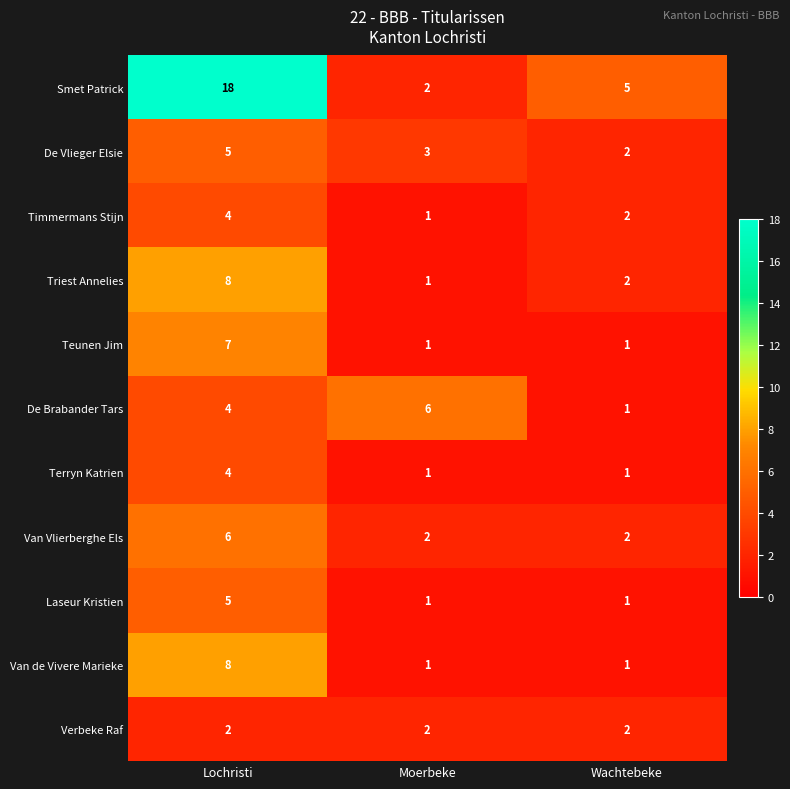

At which label does Teunen Jim reach its peak?

Lochristi